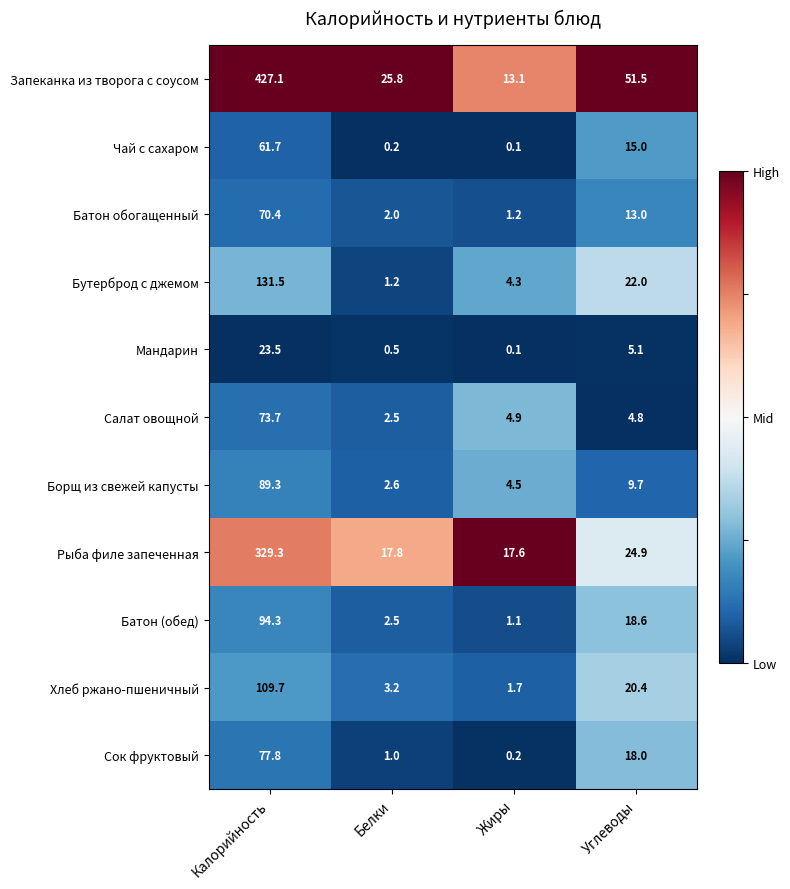

What is the total value across all series at Углеводы?

203.0